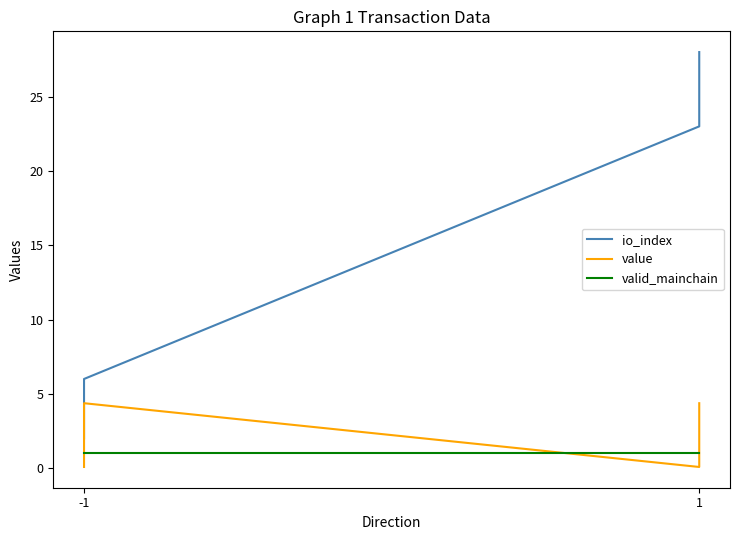

Which series has the largest total across all categories?

io_index